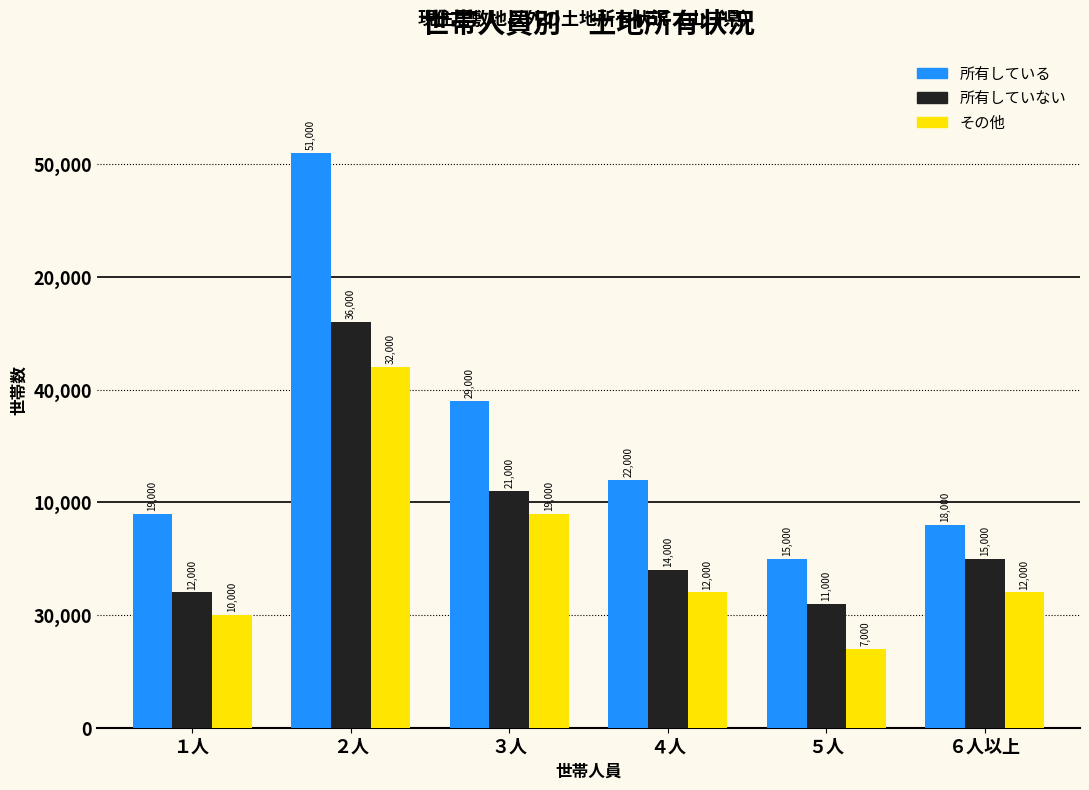

Does the chart contain any negative values?

No